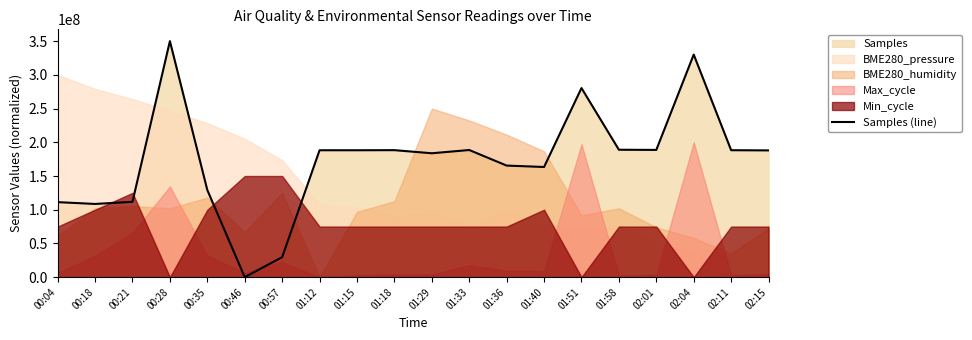

What is the change in value from 00:21 to 00:57?

-82094068.4